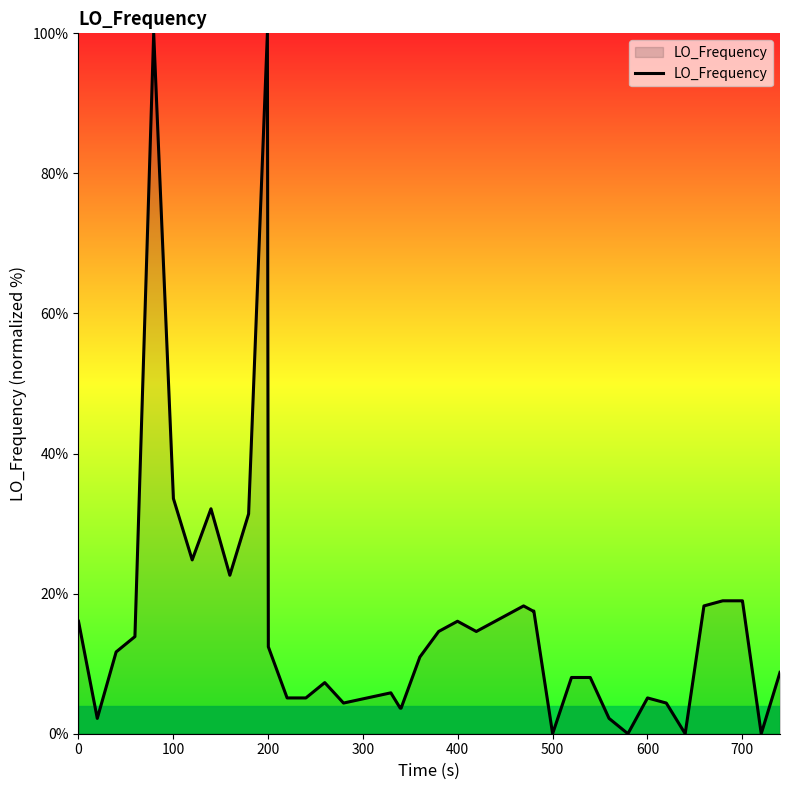

What is the greatest value displayed?

100.0